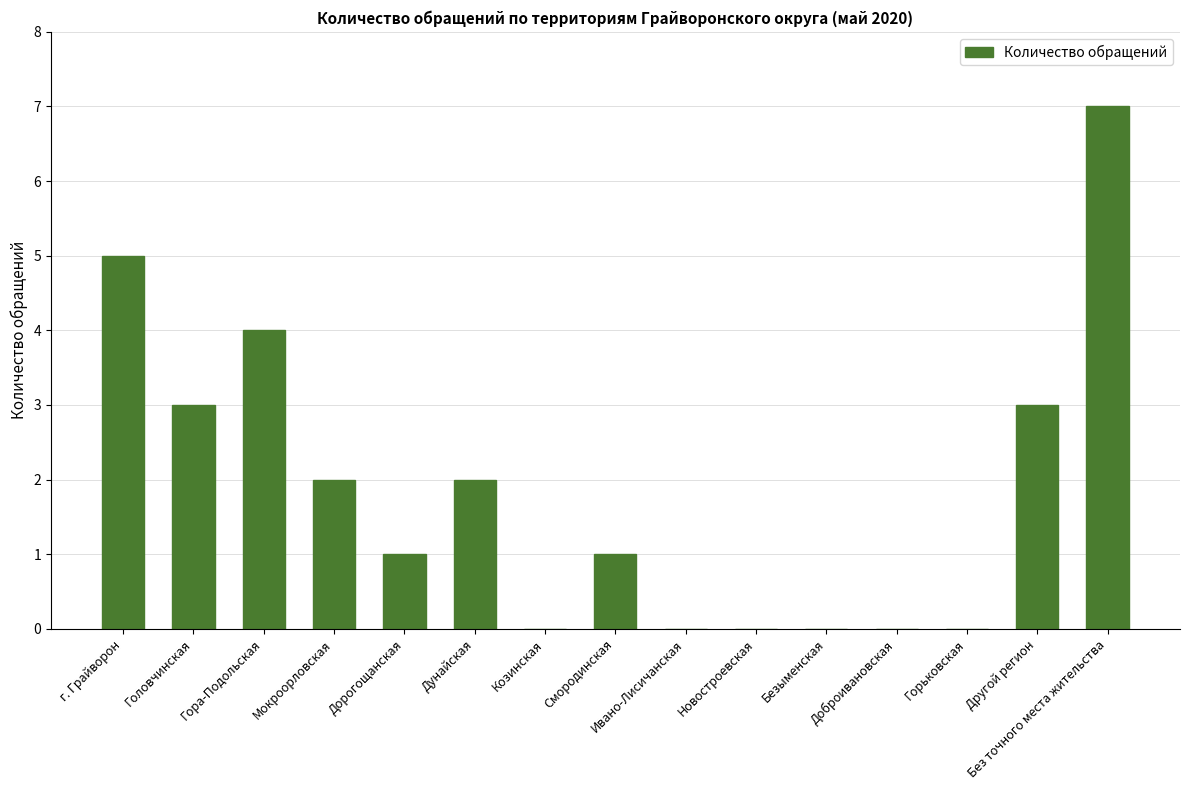

What is the approximate value at Гора-Подольская?

4